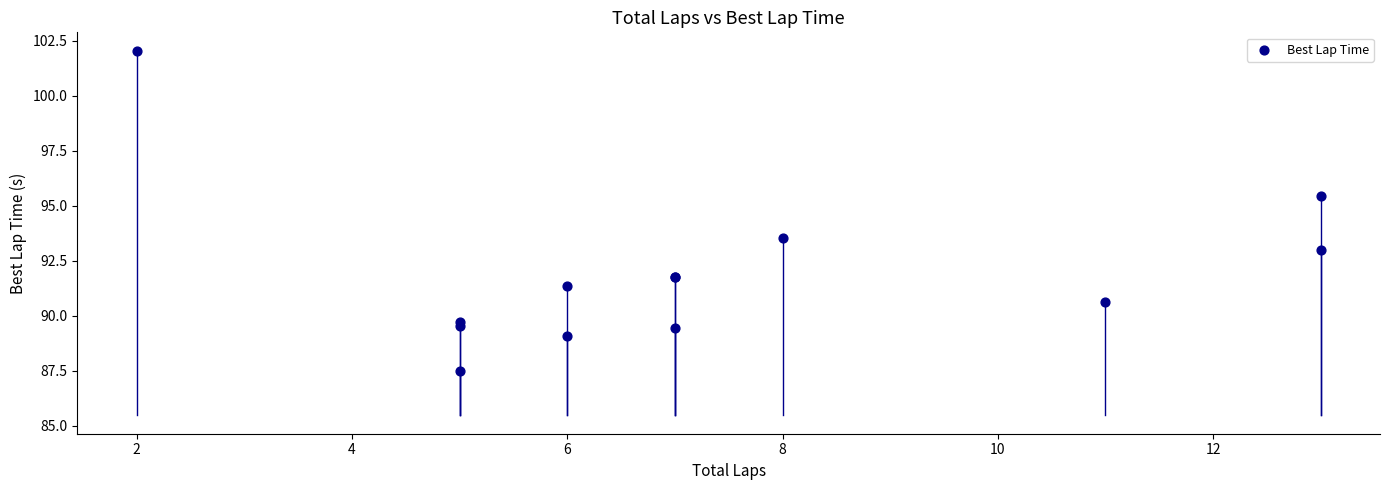

What Y value in the scatter plot is closest to 94?

93.5